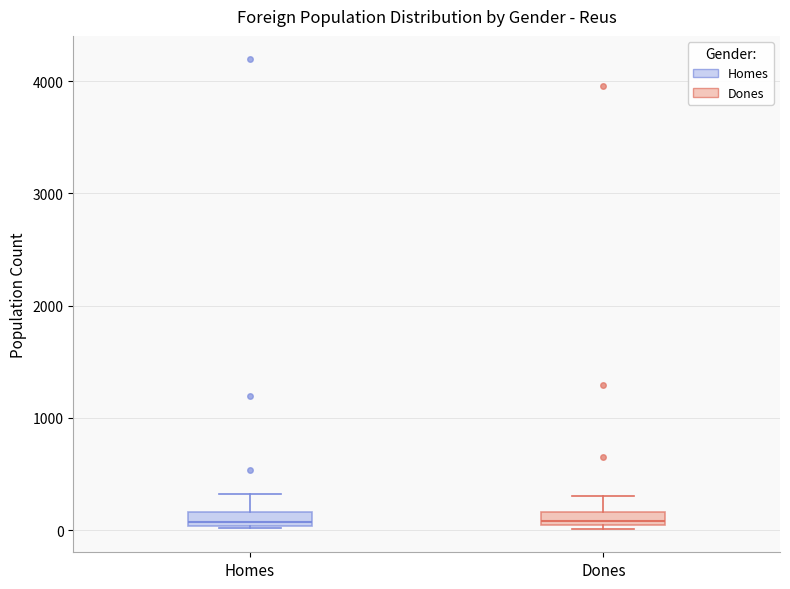

Where does the median line of the box for Dones sit on the y-axis? The values are not printed on the chart, so give them approximately, as read against the axis.

100